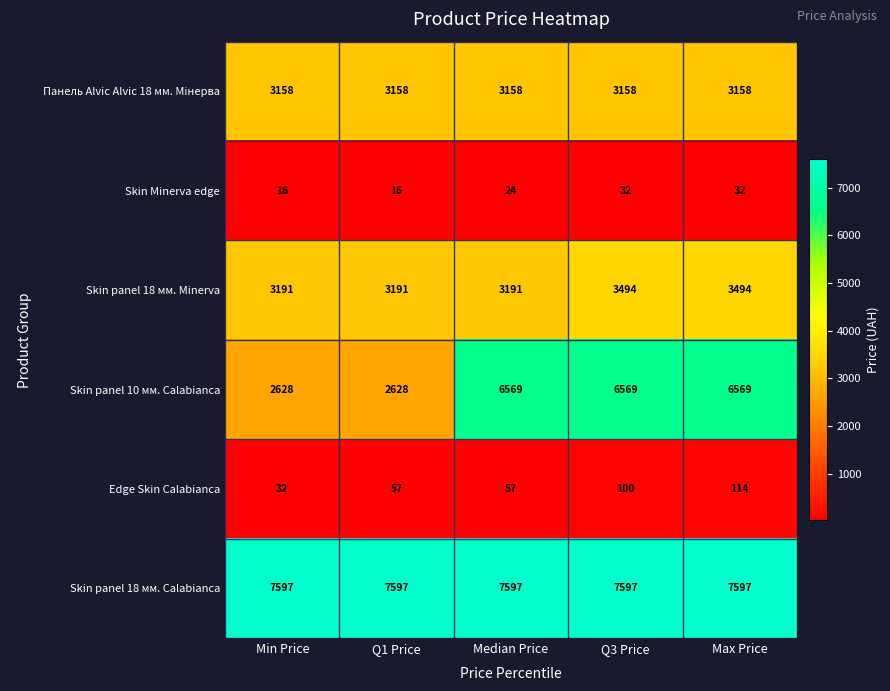

What is the highest value of the Skin panel 18 мм. Calabianca series?

7597